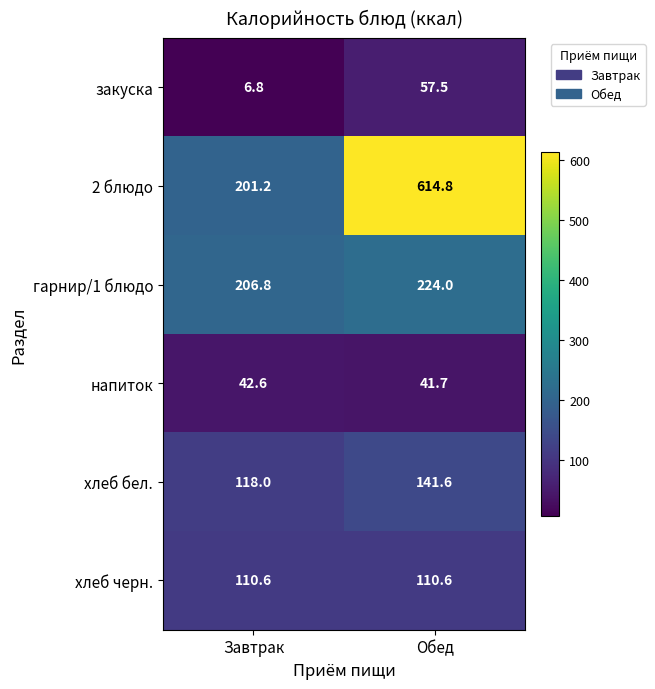

At how many categories does at least one series exceed 181?

2